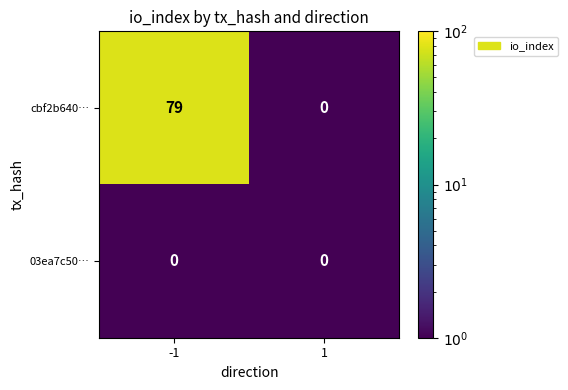

Rank the series by their average value, from highest to lowest.

cbf2b640…, 03ea7c50…